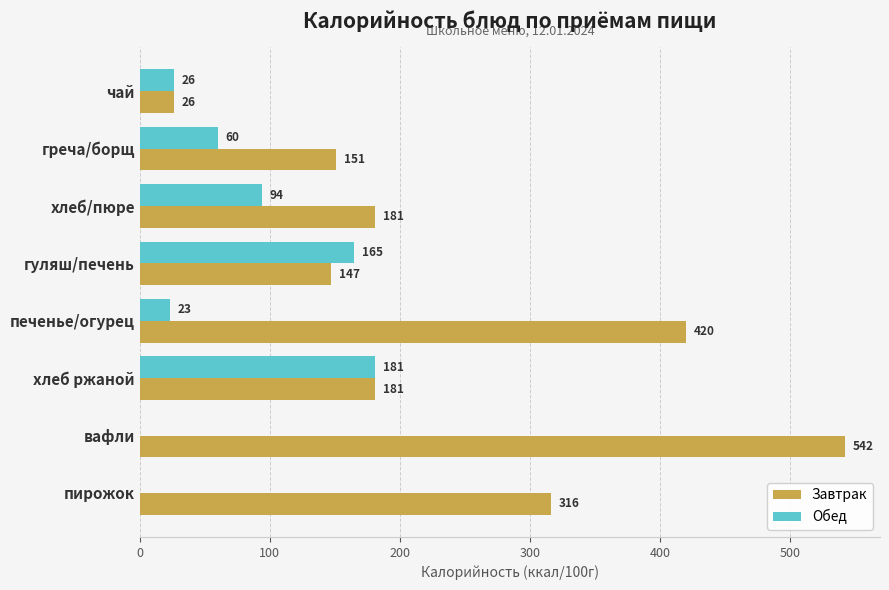

The value of Завтрак at пирожок is 316. True or false?

True